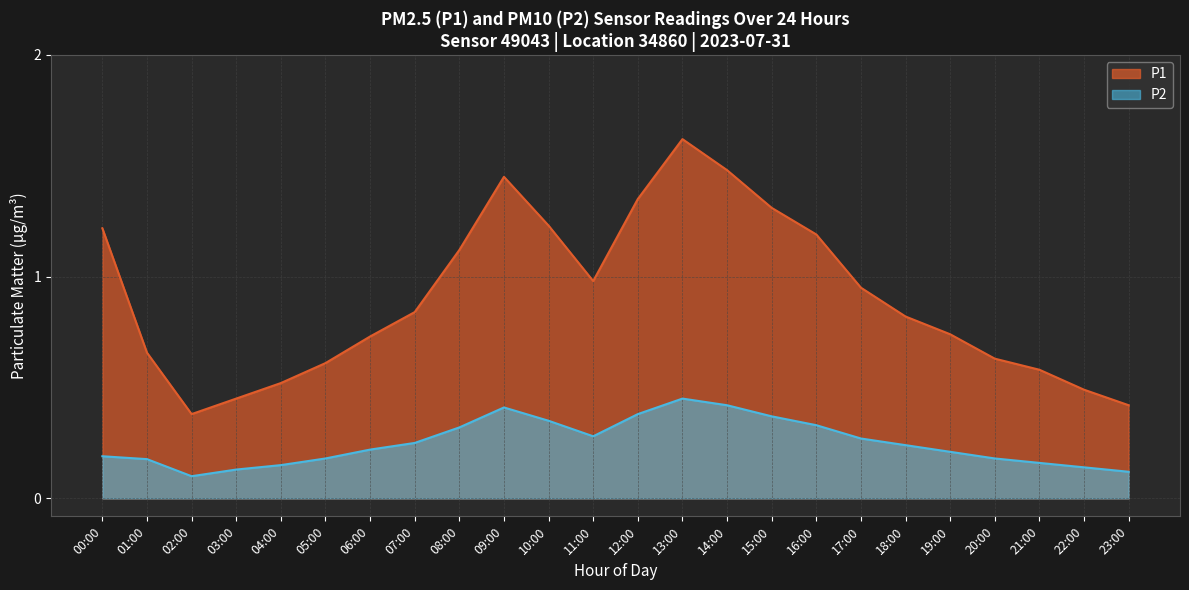

Which category has the highest value in the P2 series?

13:00